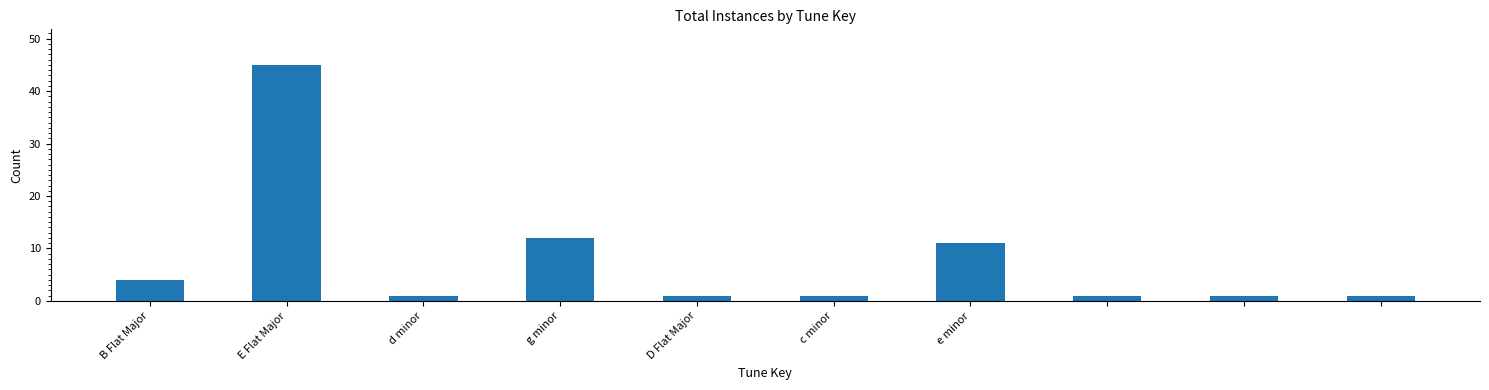

Reading right to left, list all the values displayed in this chart.

1	1	1	11	1	1	12	1	45	4